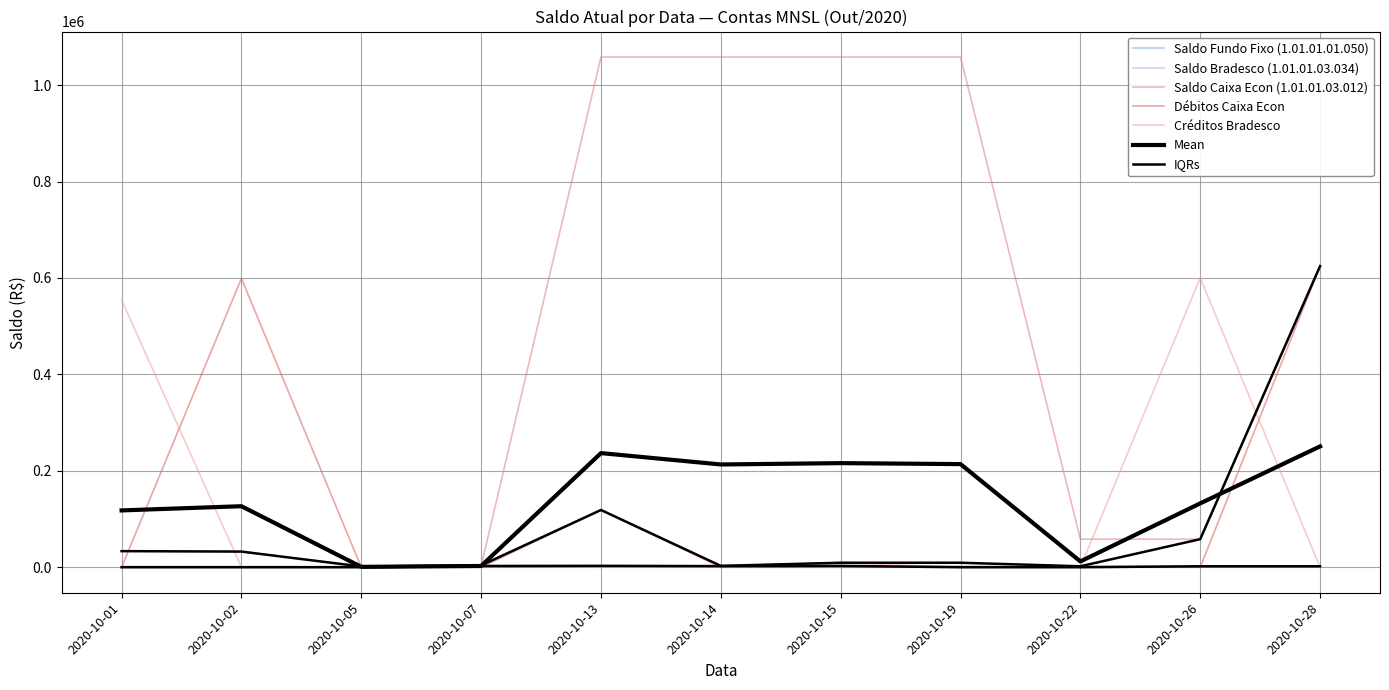

How many positive values does the Saldo Bradesco (1.01.01.03.034) series have?

10